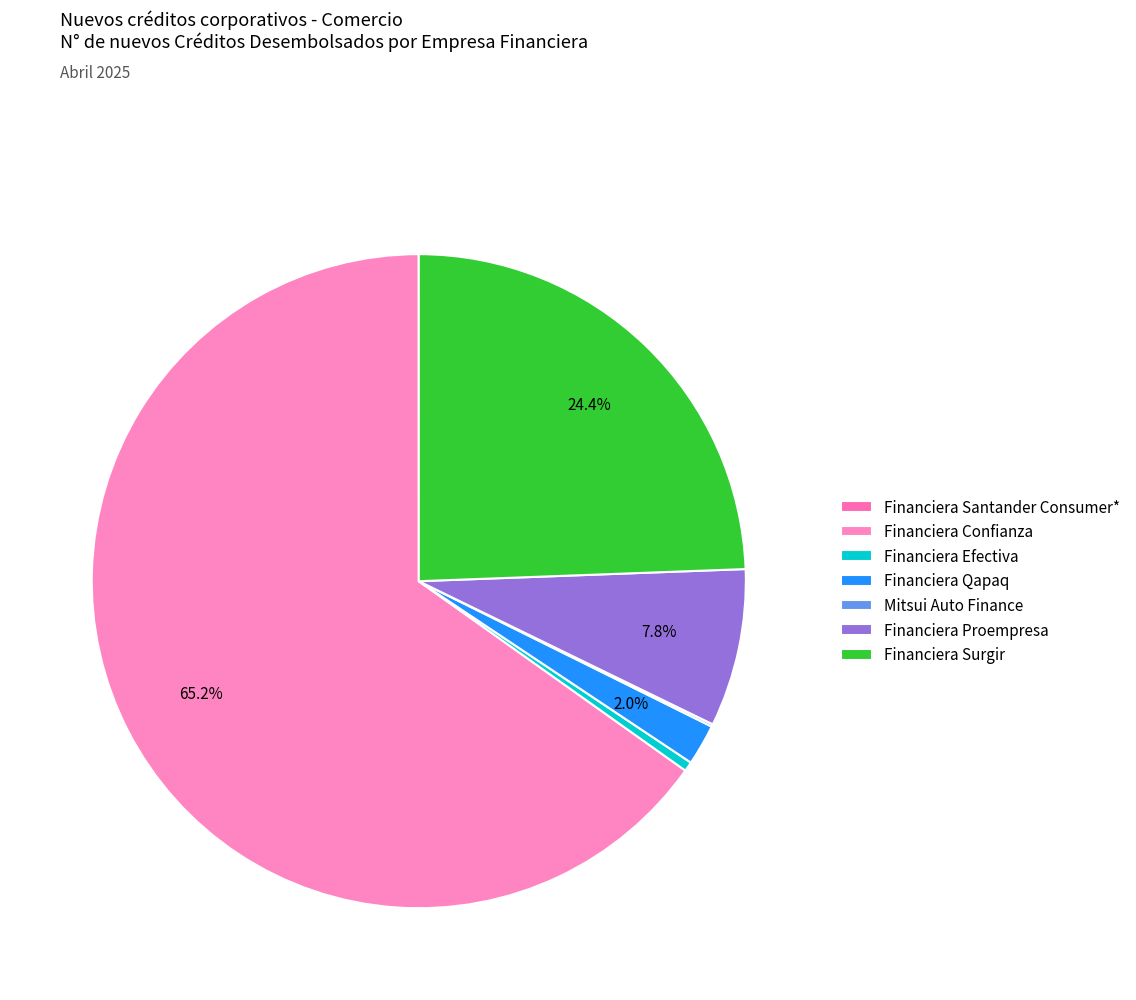

Is there a majority slice in this chart?

Yes